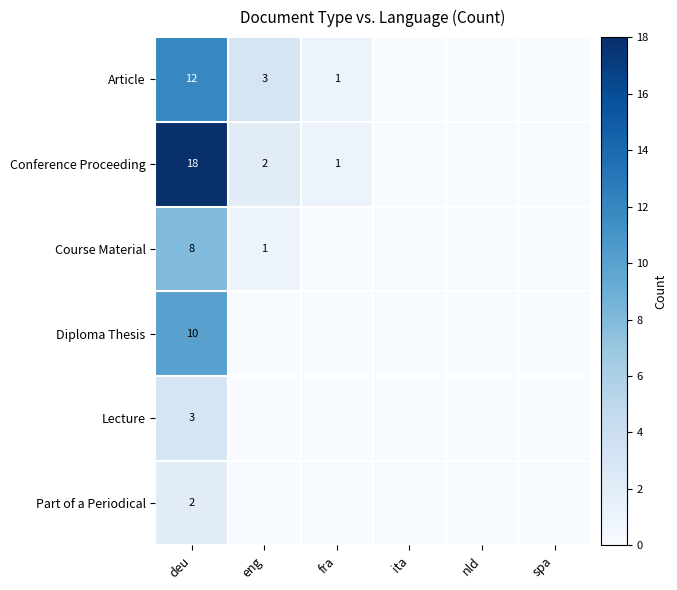

The Article series shows 1 at fra. True or false?

True